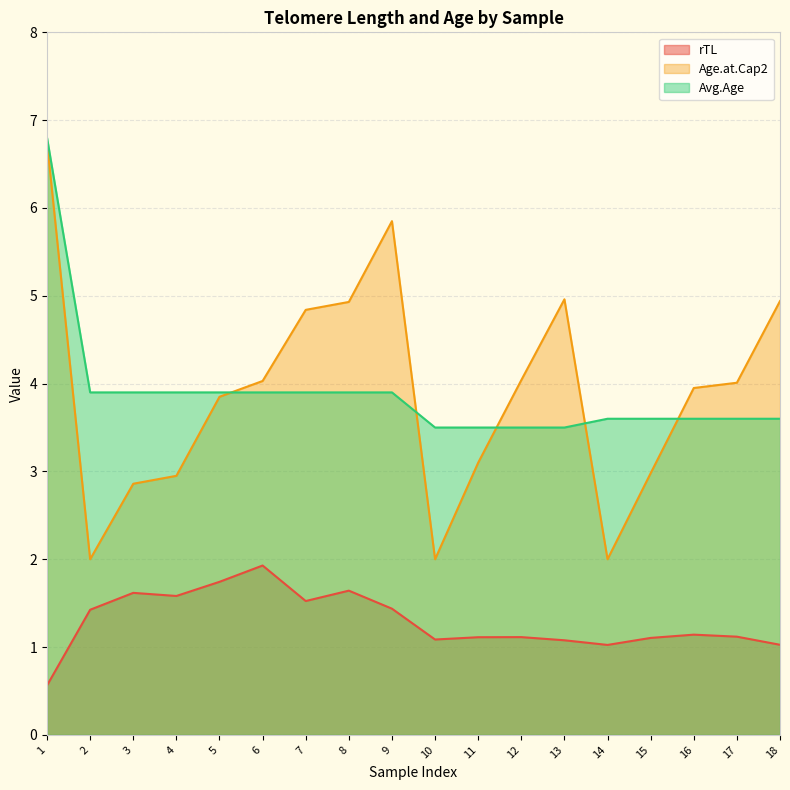

Reading left to right, what are all the values shown in this chart?

rTL: 1=0.6	2=1.4	3=1.6	4=1.6	5=1.7	6=1.9	7=1.5	8=1.6	9=1.4	10=1.1	11=1.1	12=1.1	13=1.1	14=1.0	15=1.1	16=1.1	17=1.1	18=1.0
Age.at.Cap2: 1=6.8	2=2.0	3=2.9	4=3.0	5=3.9	6=4.0	7=4.8	8=4.9	9=5.8	10=2.0	11=3.1	12=4.0	13=5.0	14=2.0	15=3.0	16=4.0	17=4.0	18=4.9
Avg.Age: 1=6.8	2=3.9	3=3.9	4=3.9	5=3.9	6=3.9	7=3.9	8=3.9	9=3.9	10=3.5	11=3.5	12=3.5	13=3.5	14=3.6	15=3.6	16=3.6	17=3.6	18=3.6